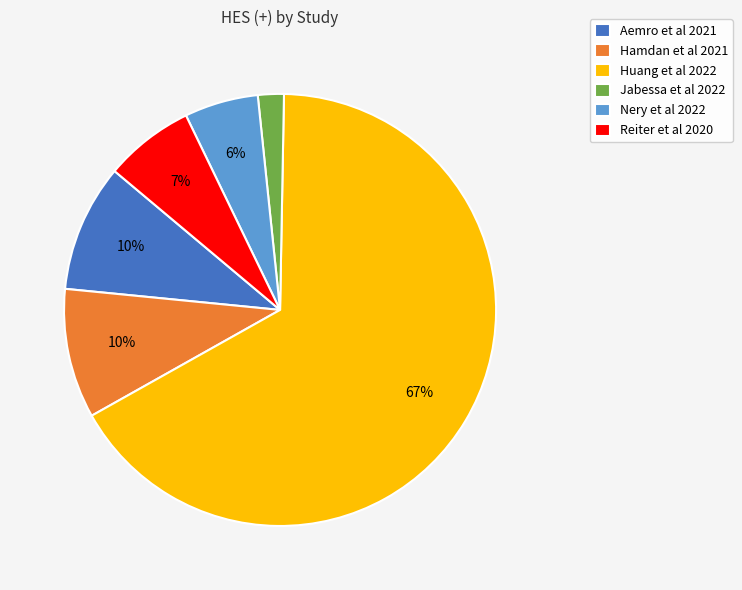

The Huang et al 2022 slice represents 81% of the pie. True or false?

False